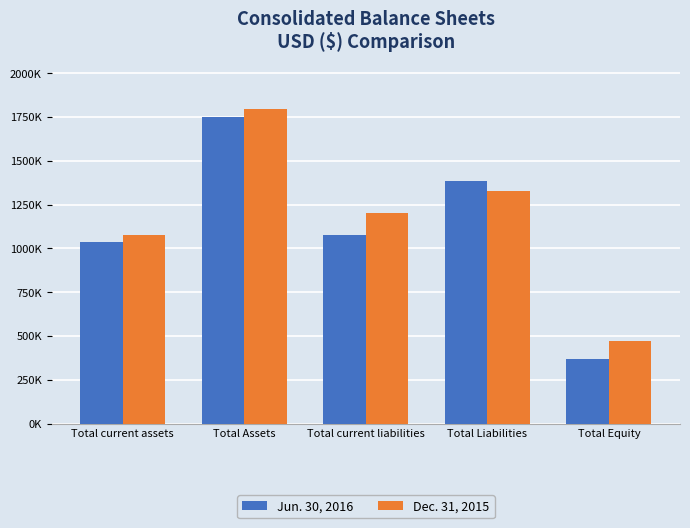

Is the value of Jun. 30, 2016 at Total current assets greater than the value of Dec. 31, 2015 at Total Assets?

No